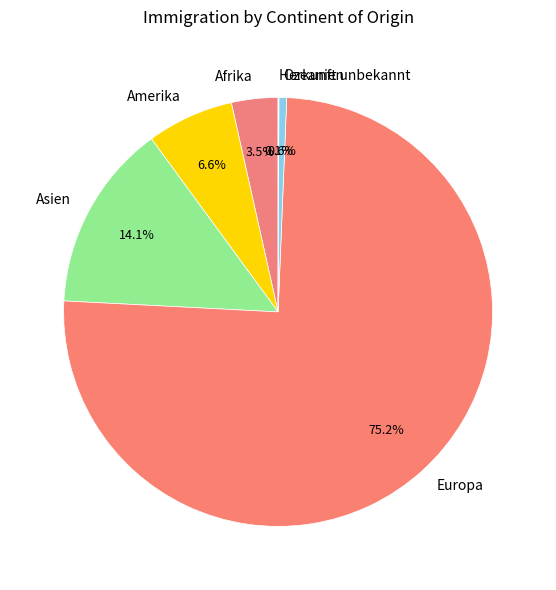

Does any single category account for the majority?

Yes